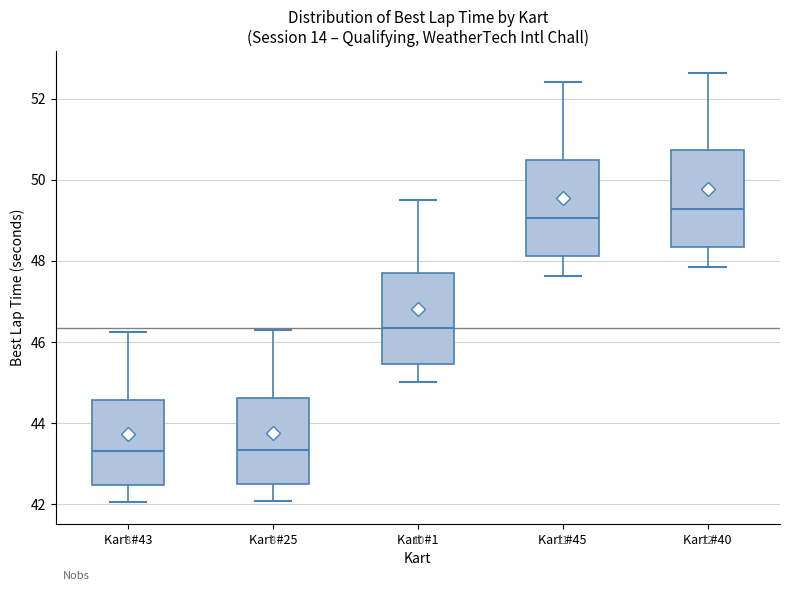

Where does the lower whisker of the box for Kart #1 end on the y-axis? The values are not printed on the chart, so give them approximately, as read against the axis.

45.0